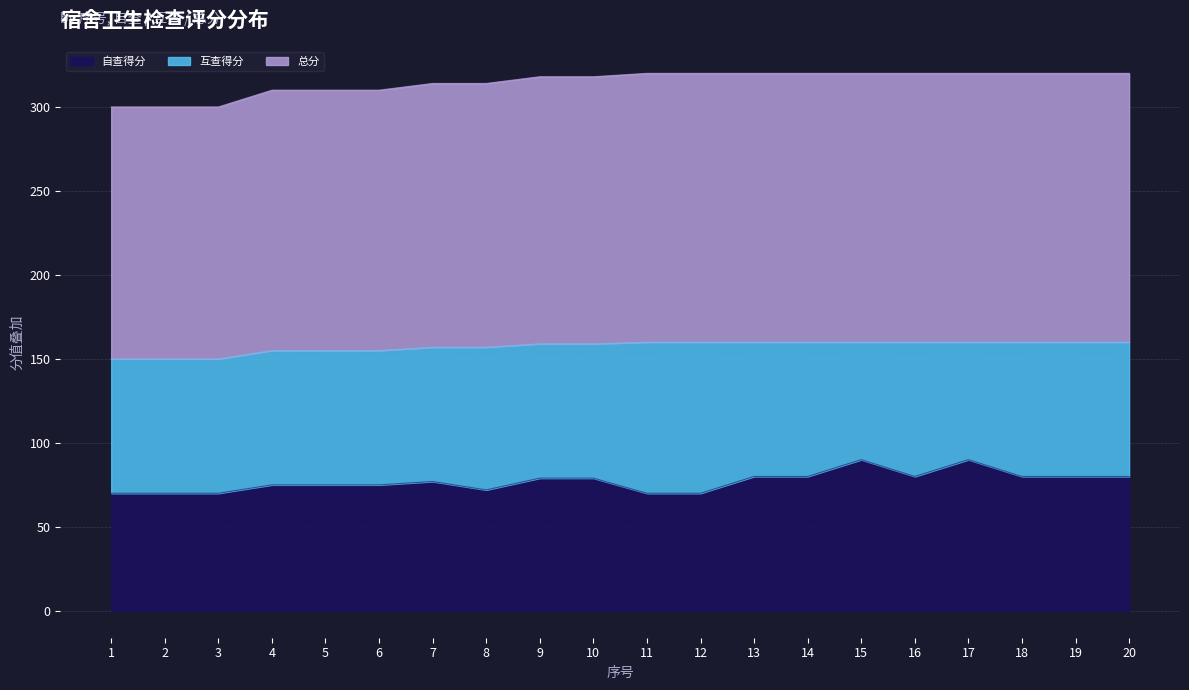

How many interior local peaks does the 自查得分 series have?

3